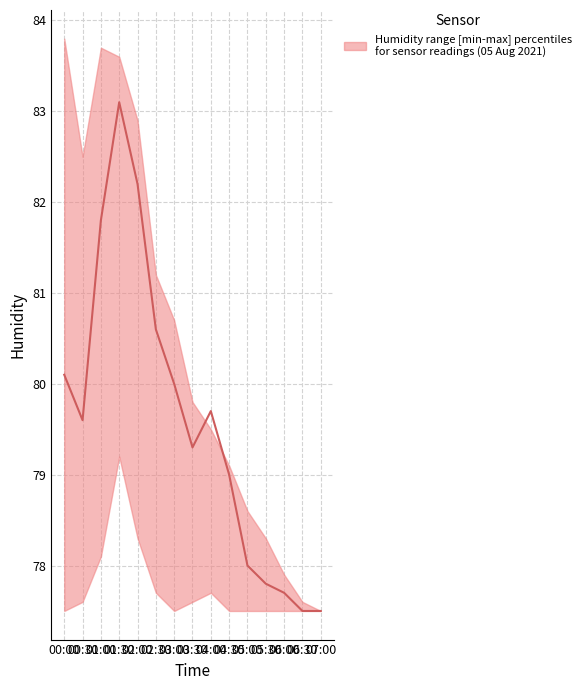

The median series shows 43.3 at 06:30. True or false?

False